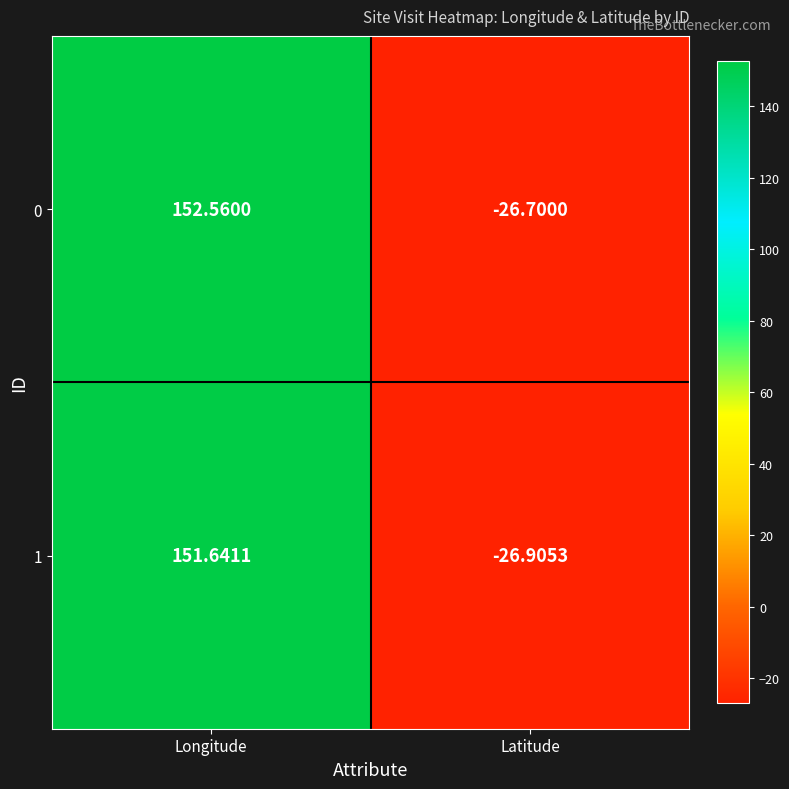

Where is 1 nearest to the value 62?

Latitude